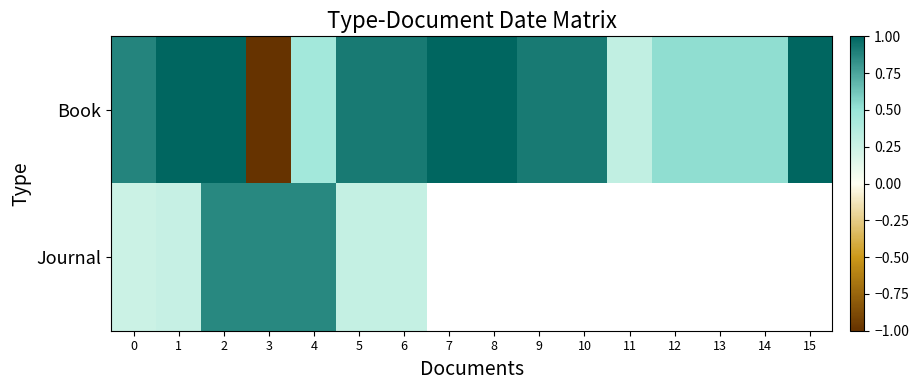

List the labels in order of Book value, smallest first.

3, 11, 4, 12, 13, 14, 0, 5, 6, 9, 10, 1, 2, 7, 8, 15